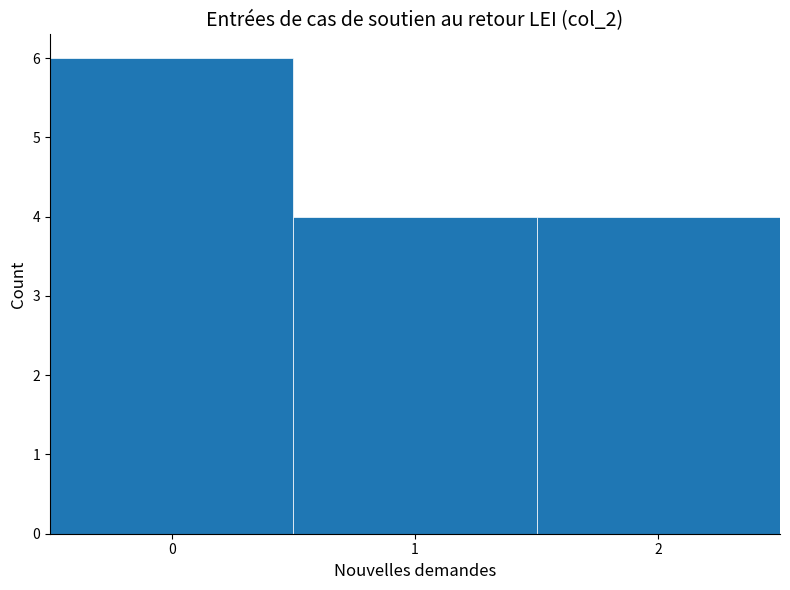

How tall is the bar that spans -0.5 to 0.5 on the x-axis? The values are not printed on the chart, so give them approximately, as read against the axis.

6